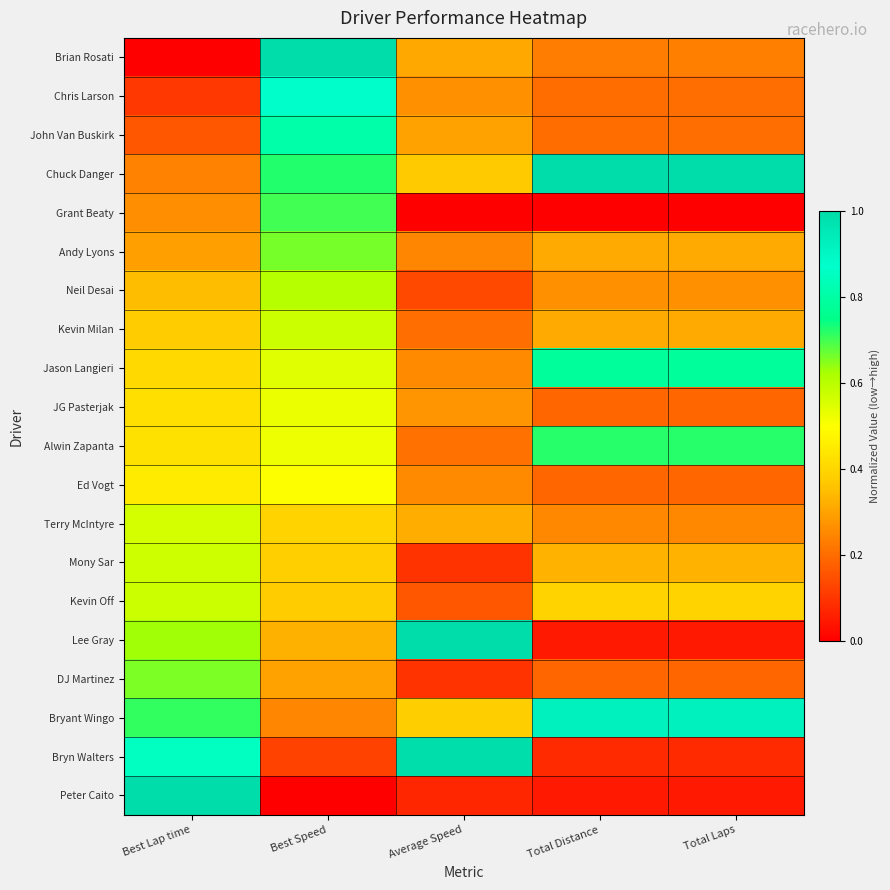

What is the difference between the highest and lowest values at Total Distance?

1.0